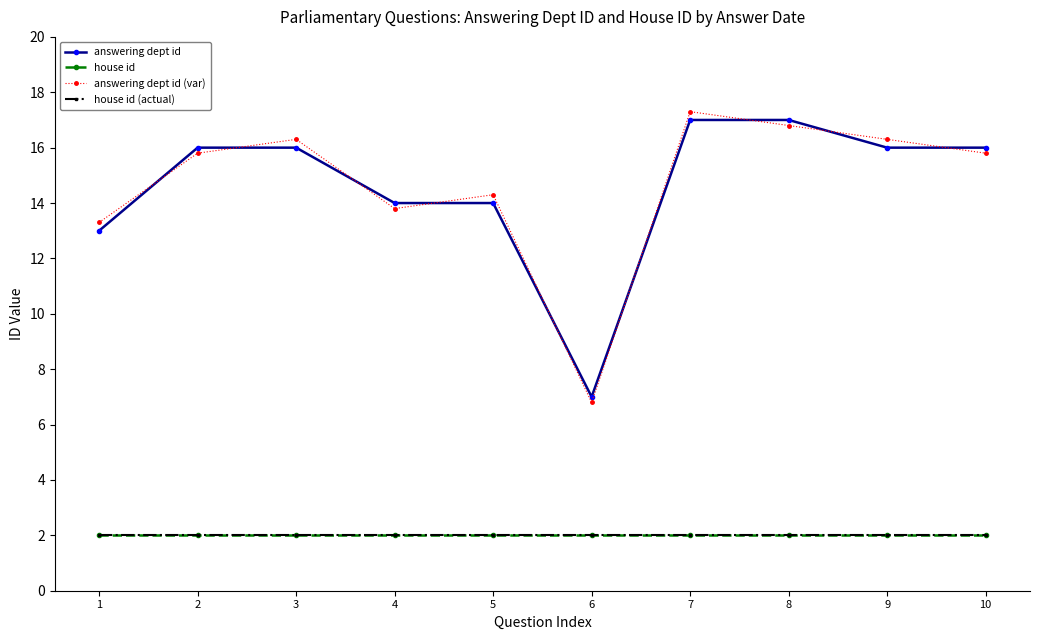

Does the chart display data point markers on the line(s)?

Yes